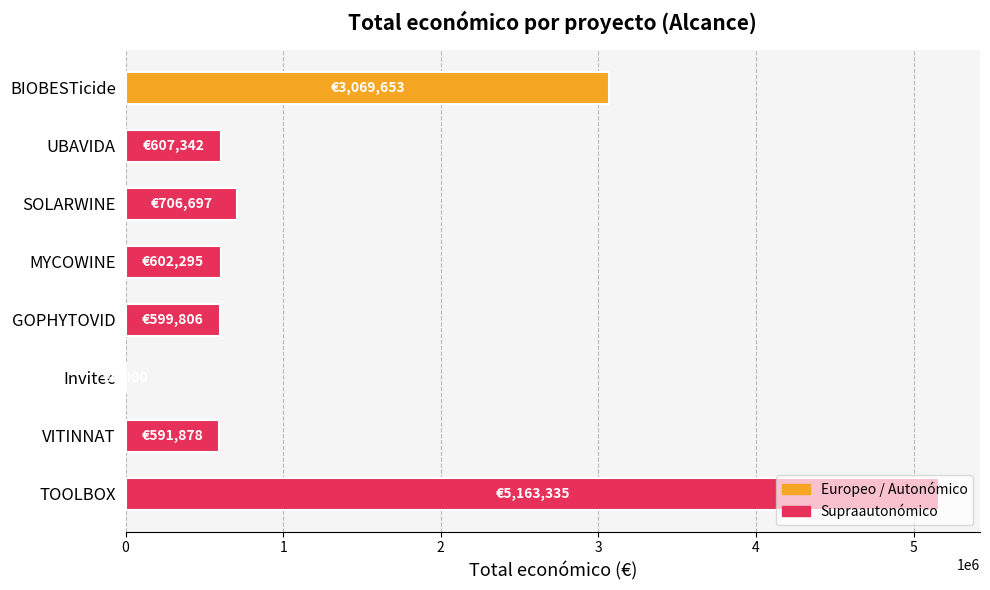

What is the change in value from UBAVIDA to TOOLBOX?

+4555993.0